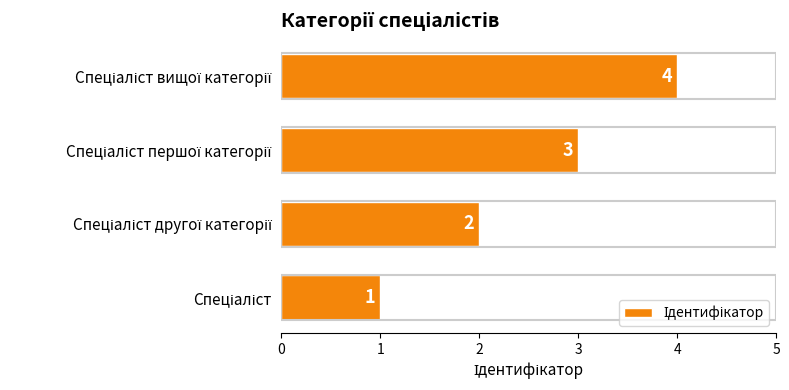

Does the chart contain any negative values?

No